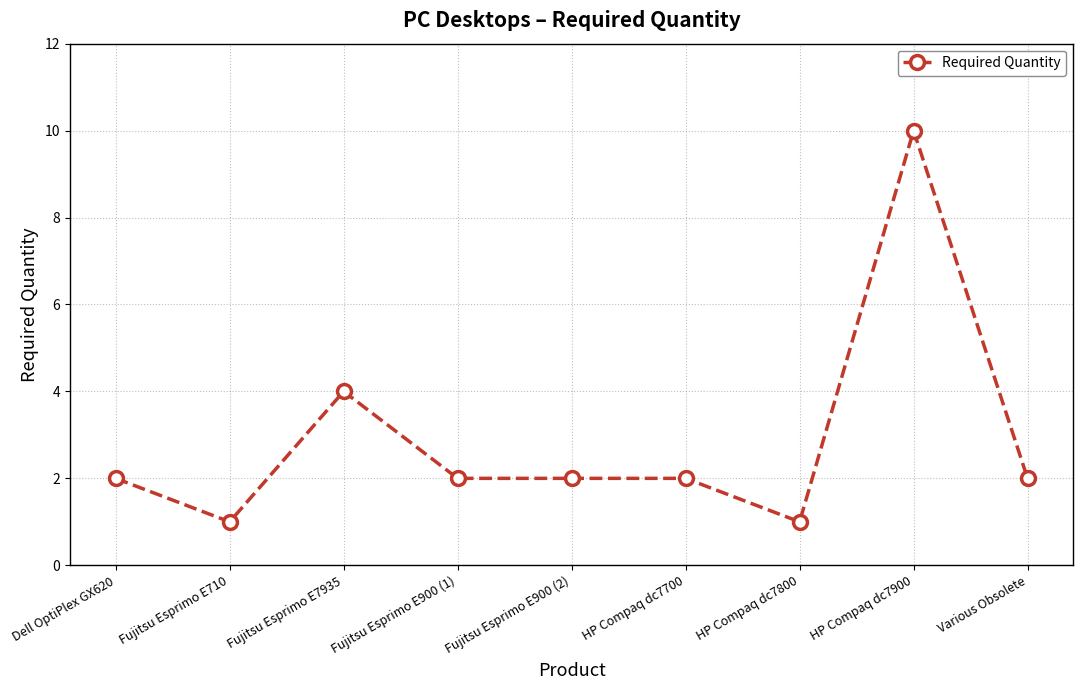

At which label is the value closest to 5?

Fujitsu Esprimo E7935